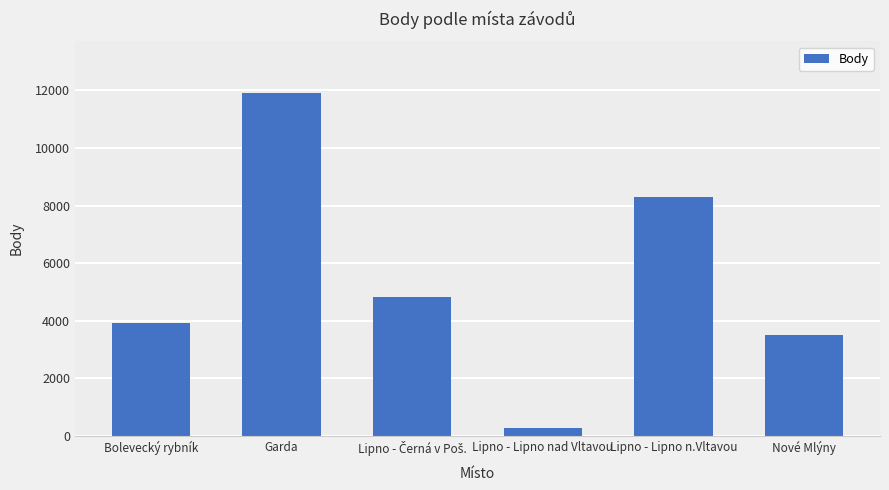

Reading left to right, list all the values displayed in this chart.

3934	11910	4824	277	8280	3493